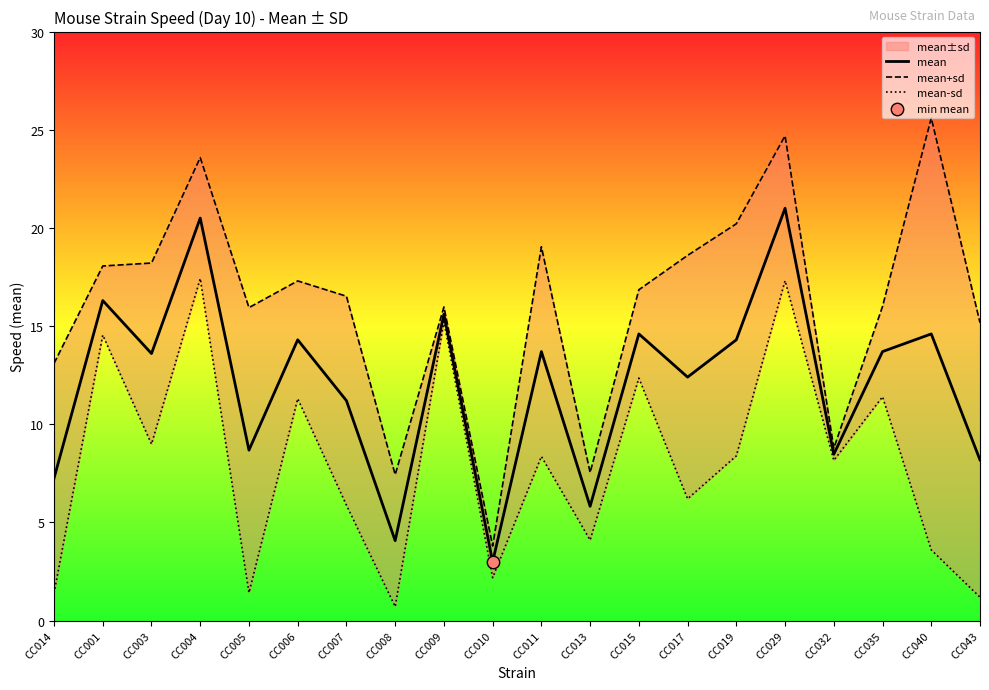

The value of mean at CC001 is 16.3. True or false?

True